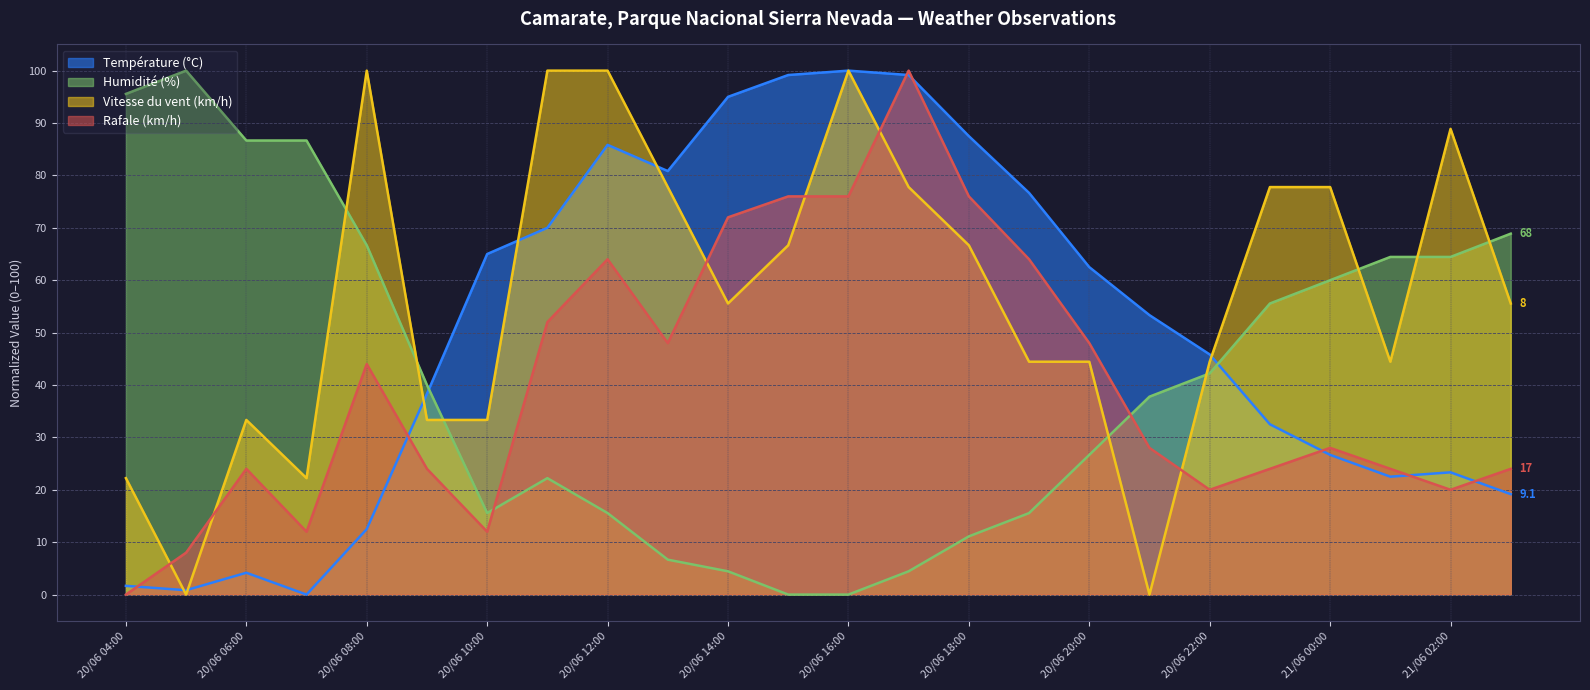

Where is the first local maximum for Vitesse du vent (km/h)?

20/06 06:00